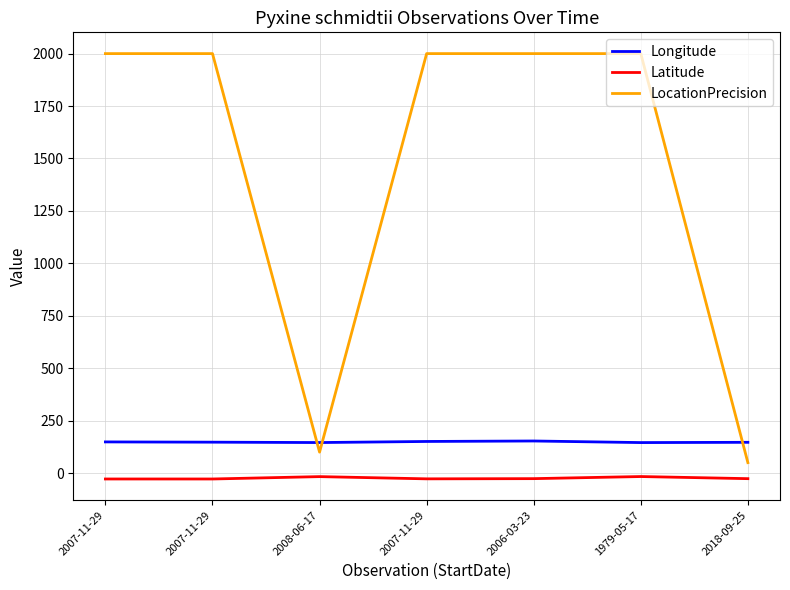

Is it true that LocationPrecision equals 50.0 at 2018-09-25?

True